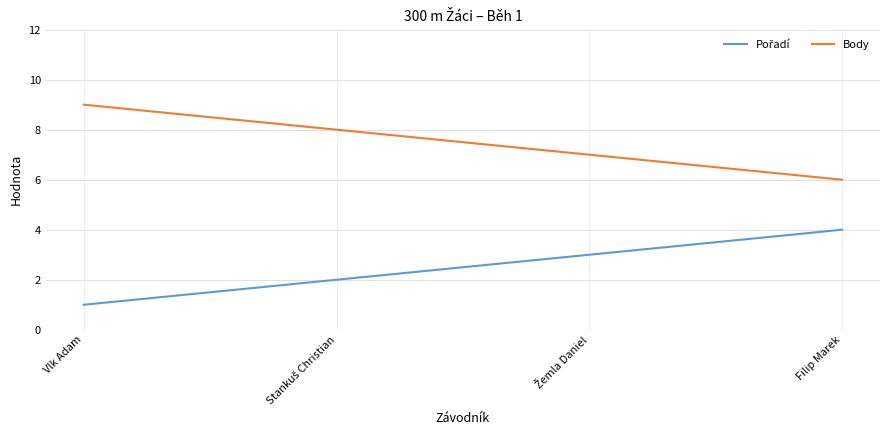

What is the total value across all series at Vlk Adam?

10